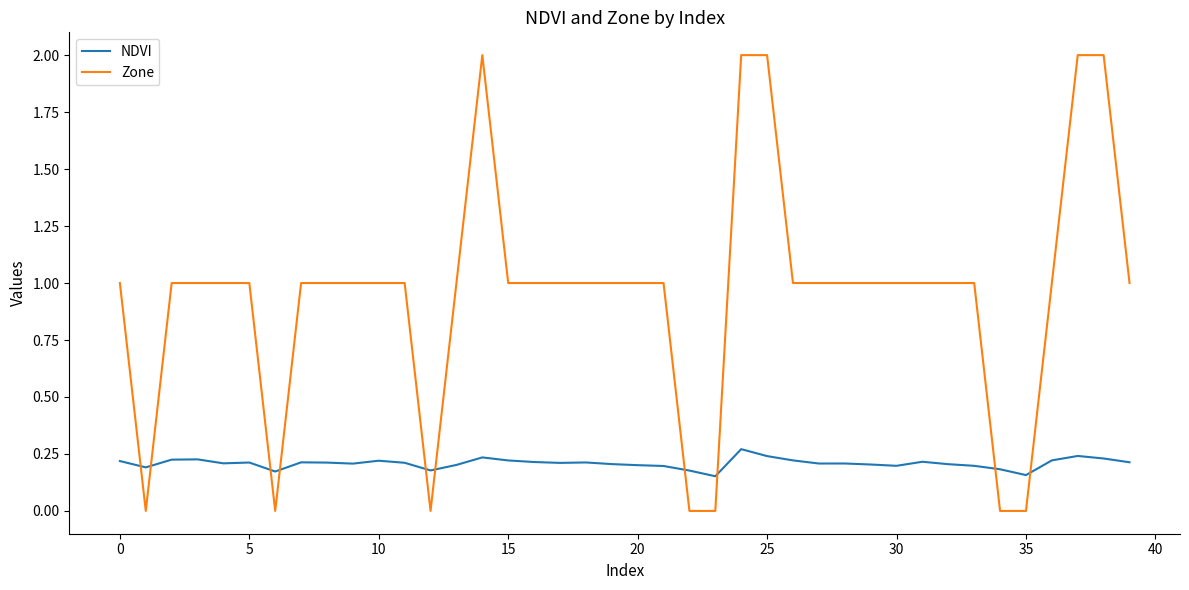

Which series has the largest total across all categories?

Zone